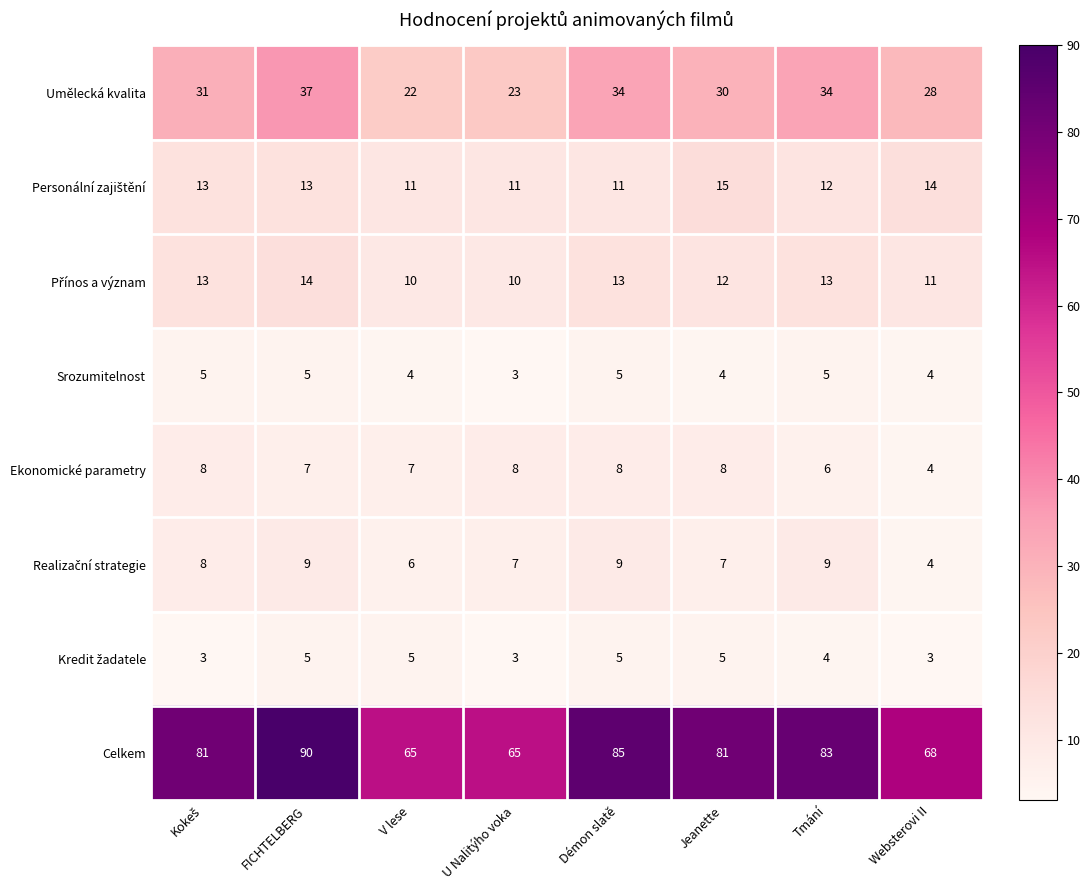

What is the sum of all Celkem values?

618